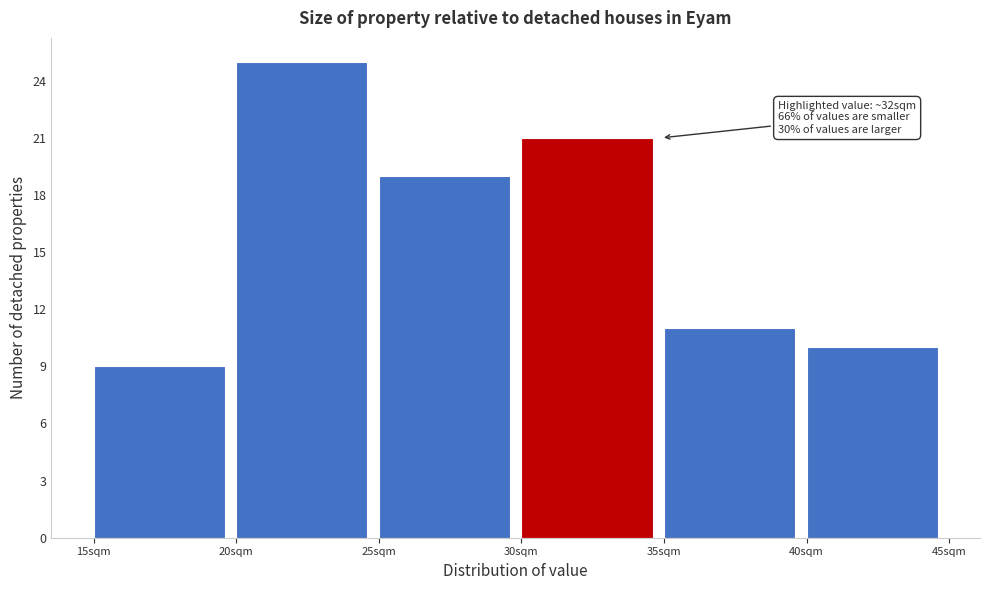

Which range on the x-axis has the tallest bar?

20 to 25